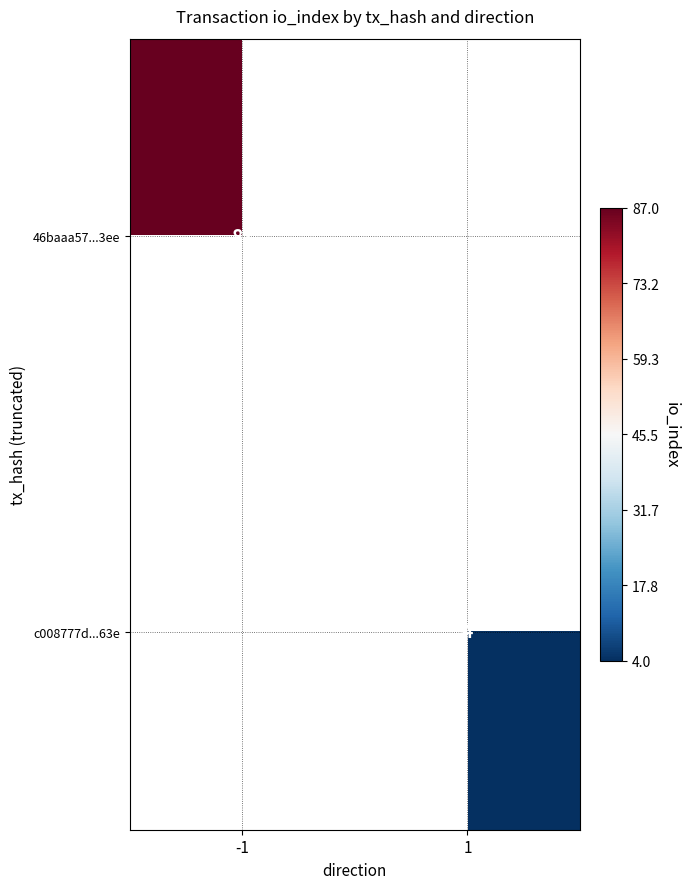

Is the value of c008777d...63e at 1 greater than the value of 46baaa57...3ee at -1?

No